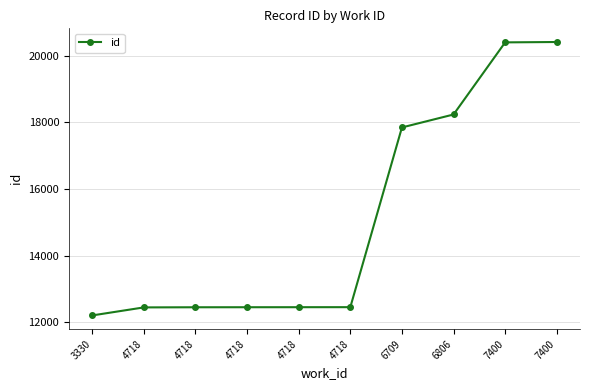

The value at 6806 is 18236. True or false?

True